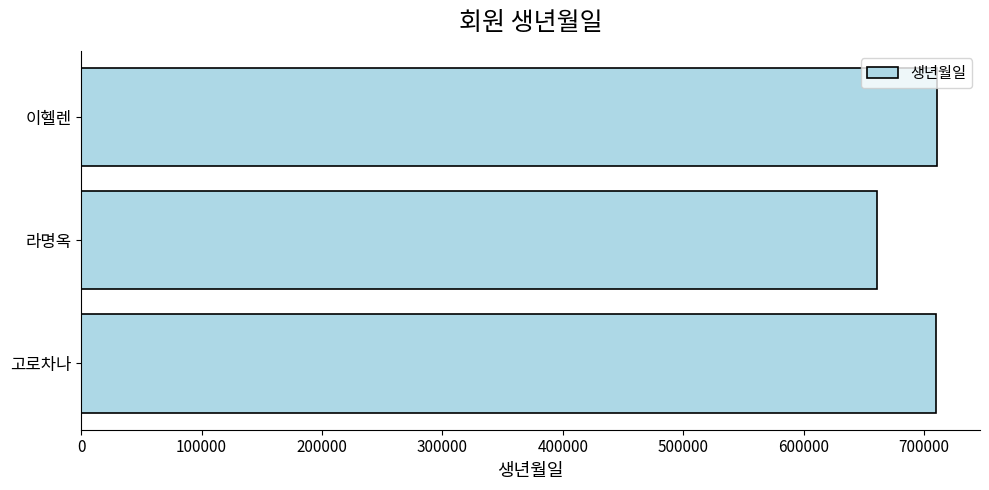

Is it true that the value at 이헬렌 is 1114143?

False